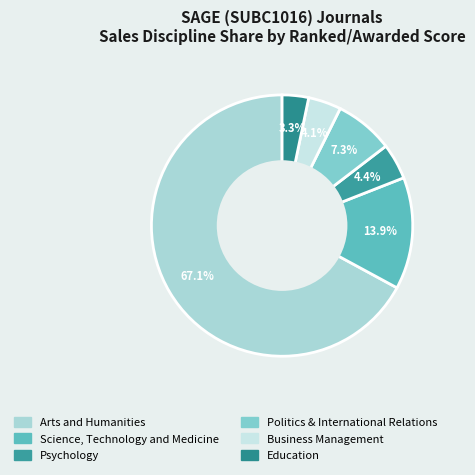

To the nearest percent, what is the combined percentage of Education and Politics & International Relations?

11%